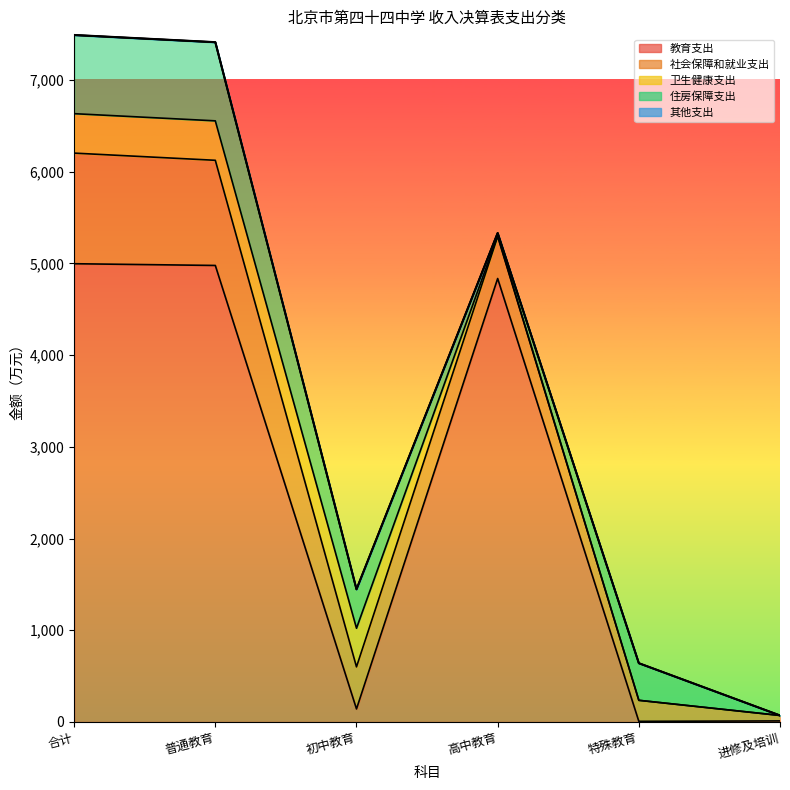

Reading right to left, list all the values displayed in this chart.

教育支出: 进修及培训=11.7	特殊教育=7.1	高中教育=4835.4	初中教育=142.2	普通教育=4977.6	合计=4996.5
社会保障和就业支出: 进修及培训=59.5	特殊教育=229.3	高中教育=458.6	初中教育=458.6	普通教育=1146.5	合计=1206.0
卫生健康支出: 进修及培训=0.0	特殊教育=0.0	高中教育=9.0	初中教育=421.1	普通教育=430.1	合计=430.1
住房保障支出: 进修及培训=0.0	特殊教育=404.5	高中教育=28.2	初中教育=423.2	普通教育=855.9	合计=855.9
其他支出: 进修及培训=0.0	特殊教育=0.0	高中教育=0.0	初中教育=2.0	普通教育=2.0	合计=2.0